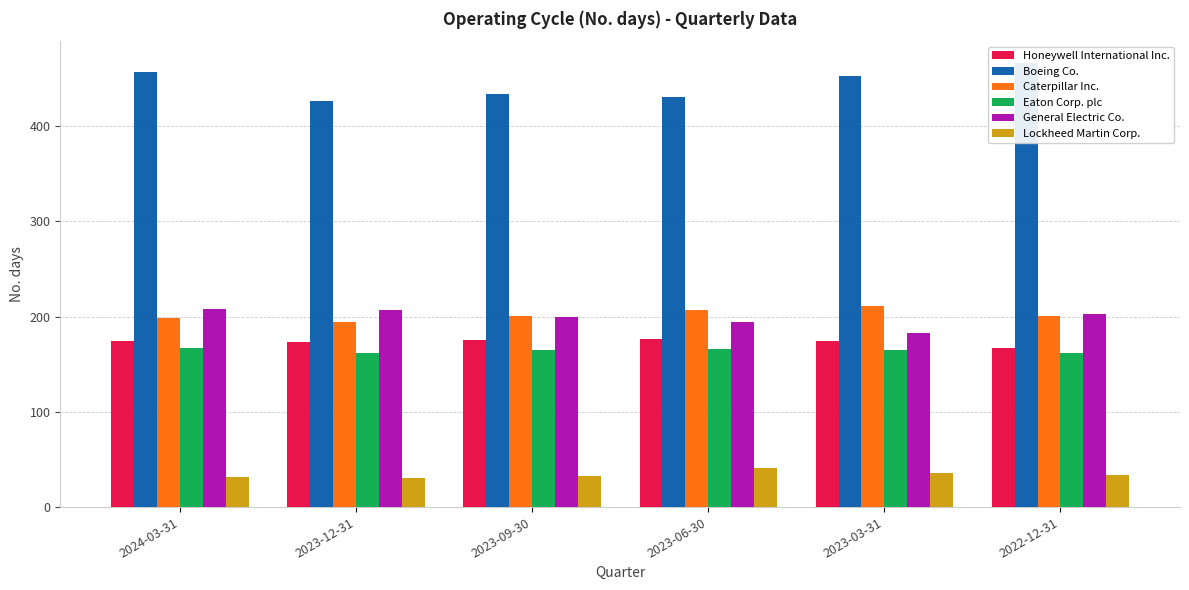

Is the value of General Electric Co. at 2023-06-30 greater than the value of Boeing Co. at 2023-03-31?

No